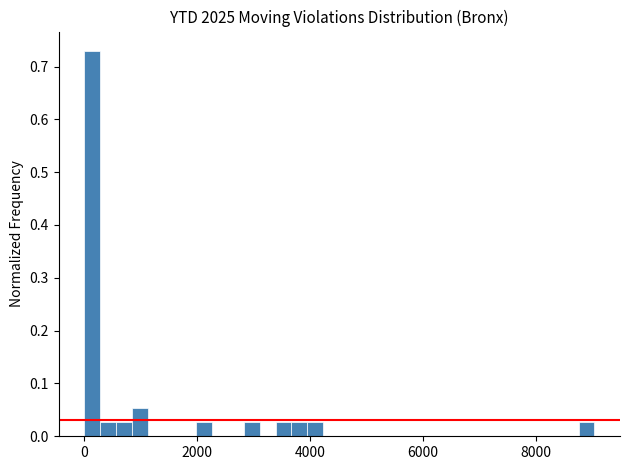

Read against the x-axis, roughly where is the centre of the tallest bar?

200